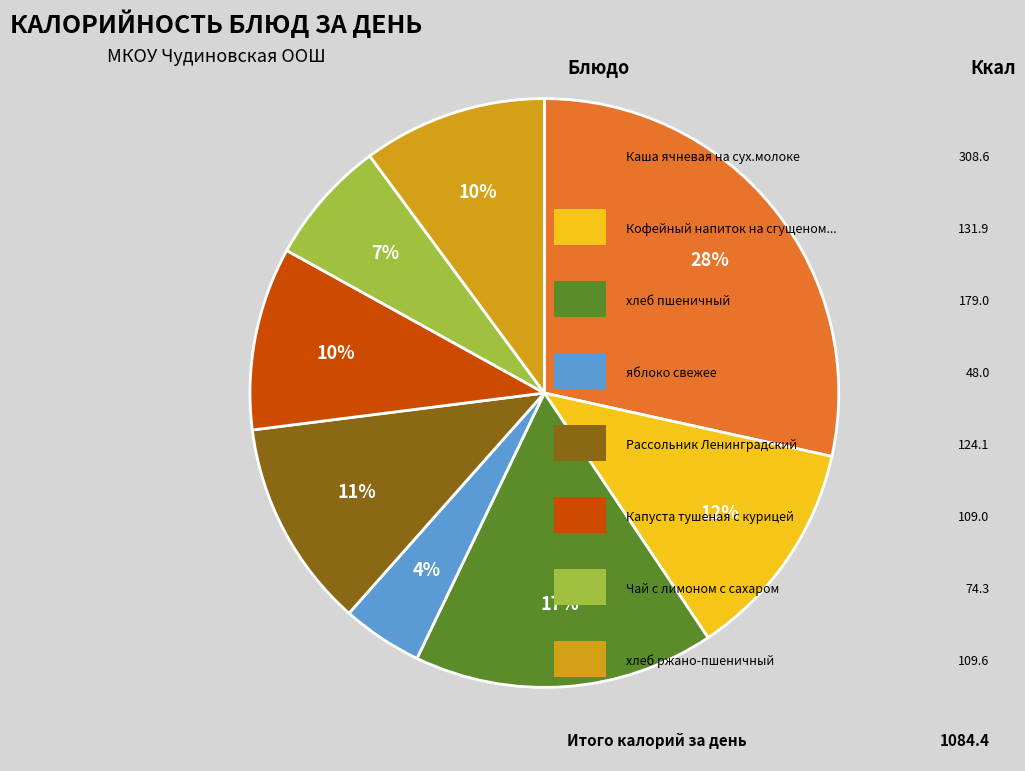

To the nearest percent, what is the average slice percentage?

12%